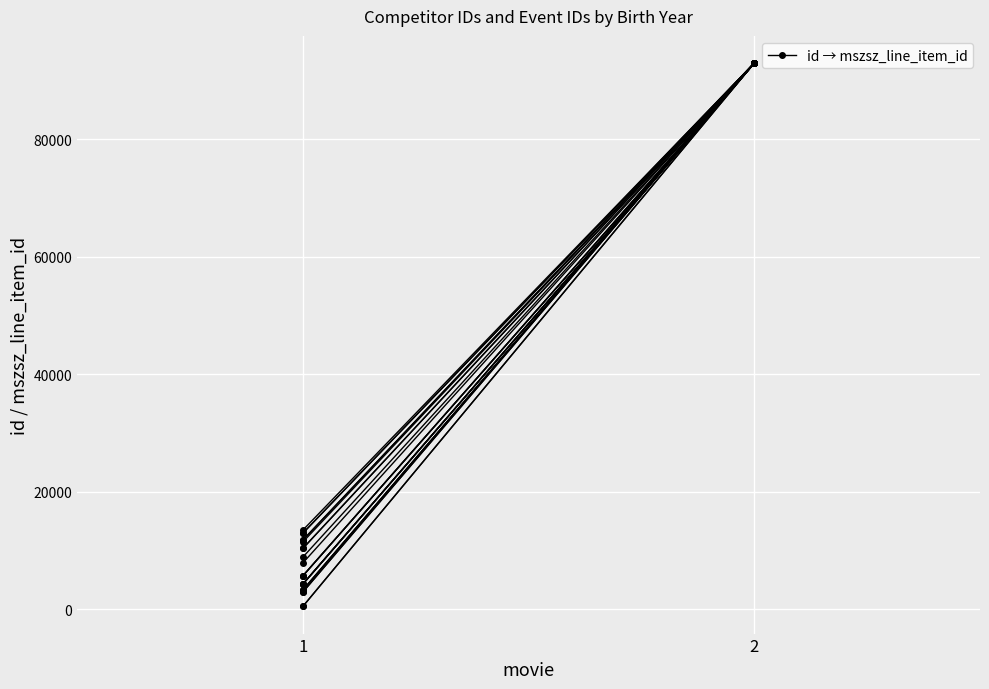

Rank the categories by value from lowest to highest.

1, 2